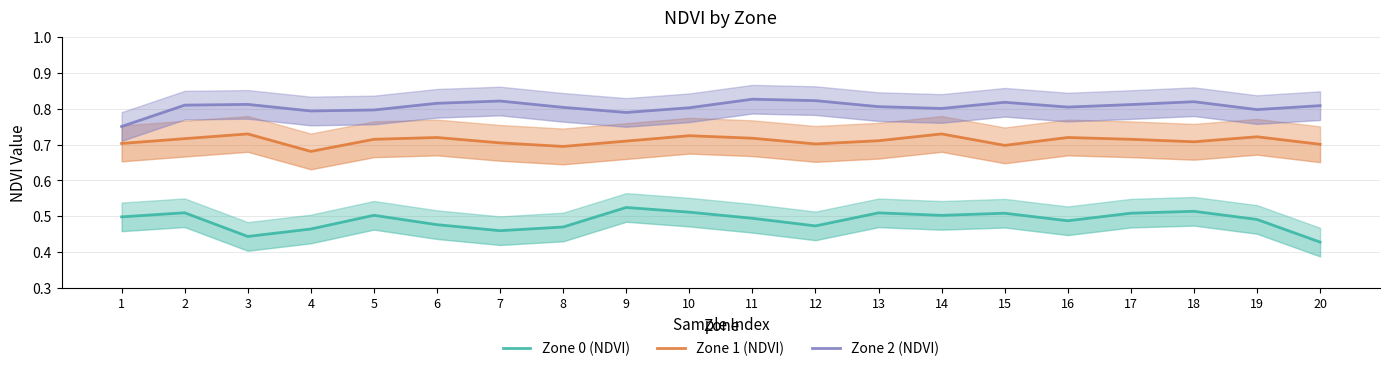

How many distinct data groups are displayed?

3